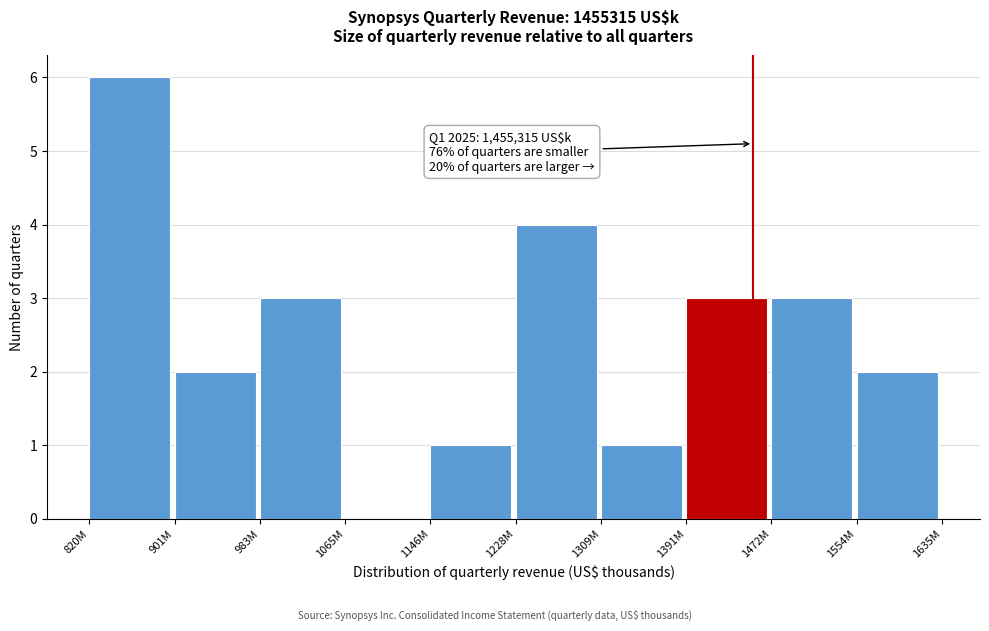

Reading left to right, transcribe all the data shown in this chart.

820M=6	901M=2	983M=3	1065M=0	1146M=1	1228M=4	1309M=1	1391M=3	1472M=3	1554M=2